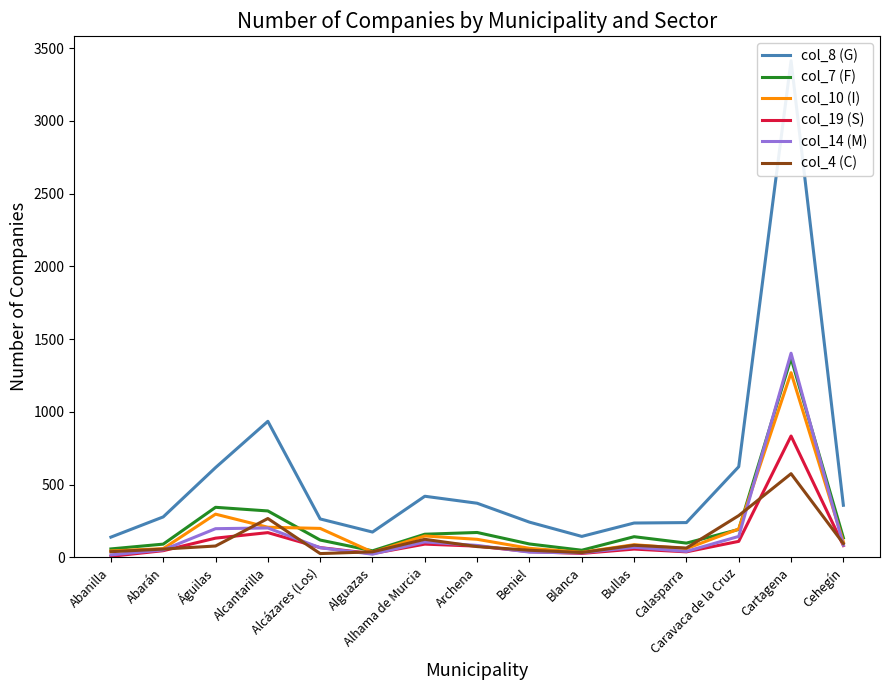

Count the number of data series in this chart.

6